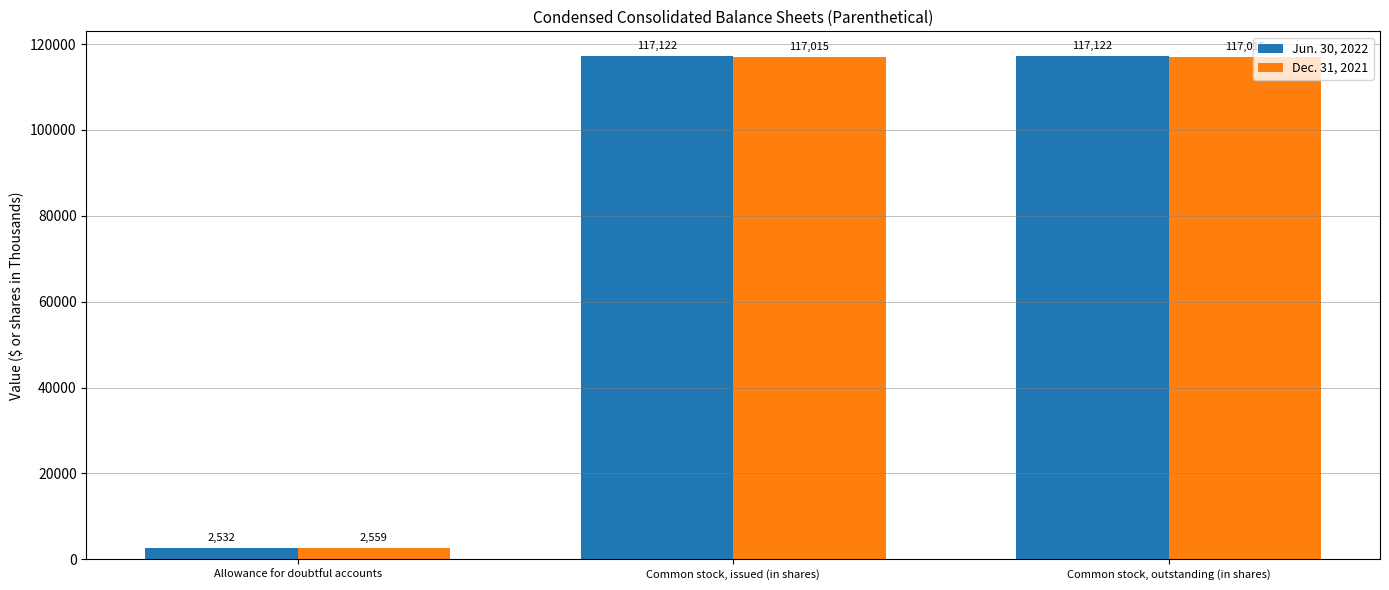

Where is Jun. 30, 2022 nearest to the value 59827?

Allowance for doubtful accounts